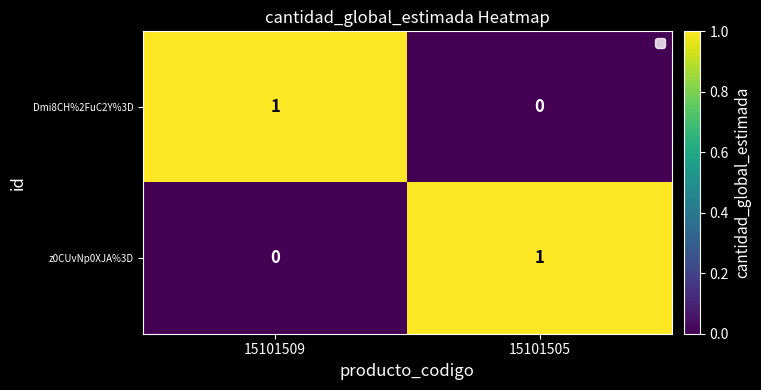

At which label does Dmi8CH%2FuC2Y%3D reach its peak?

15101509